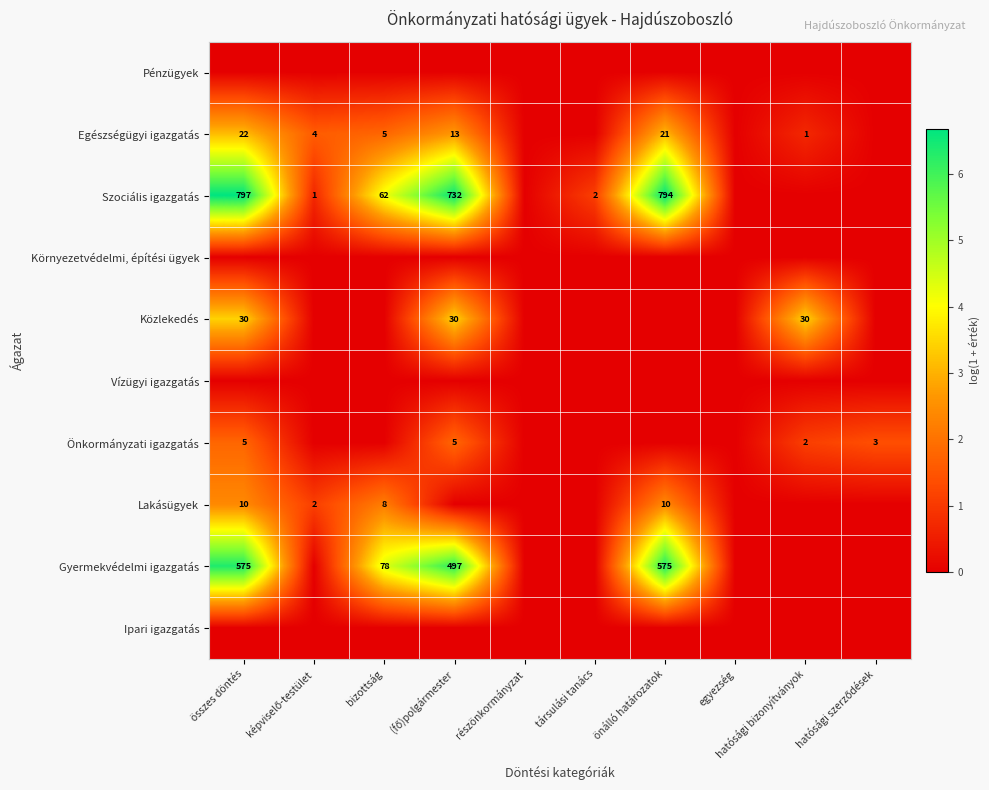

Between hatósági szerződések and összes döntés, which is larger?

hatósági szerződések